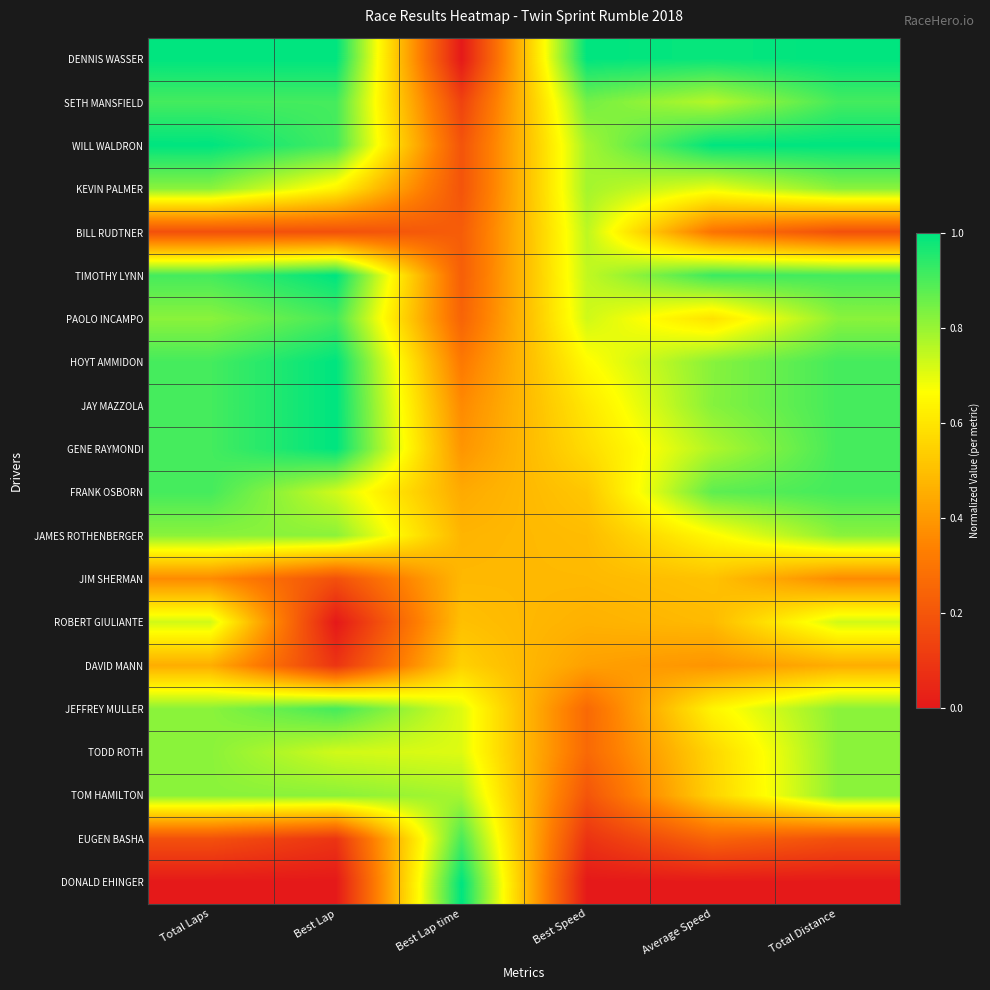

Which series has the largest total across all categories?

DENNIS WASSER